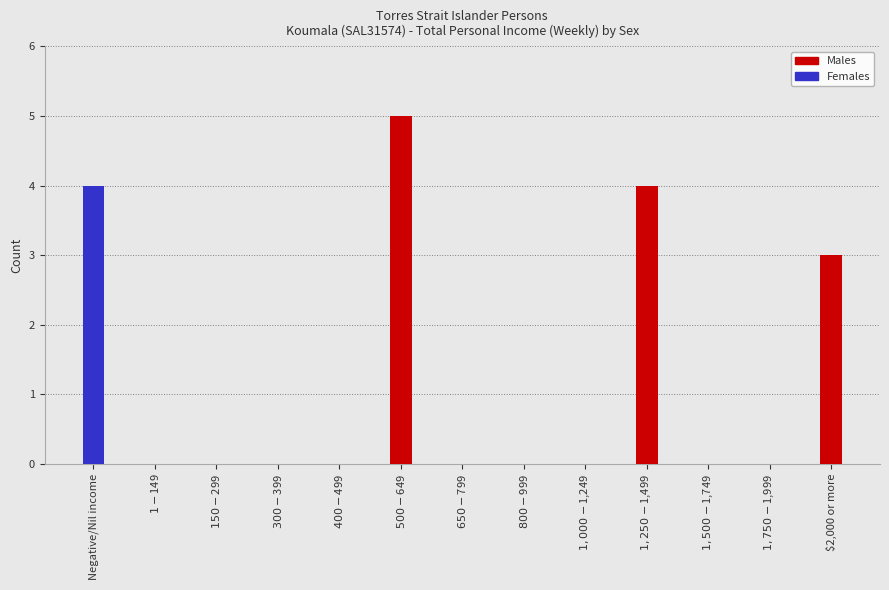

At which label is Males closest to 2?

$2,000 or more